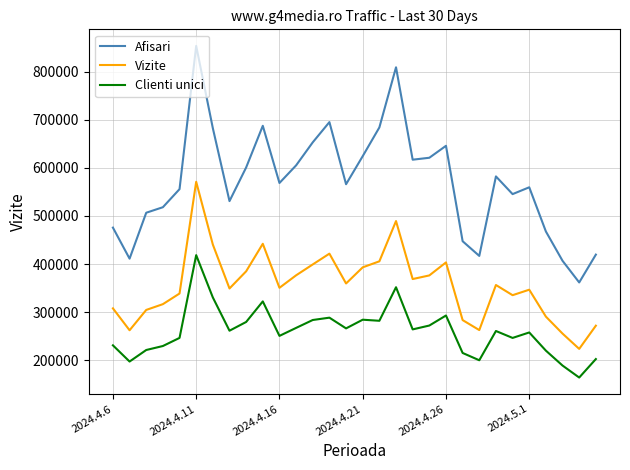

Which series has the widest spread of values?

Afisari